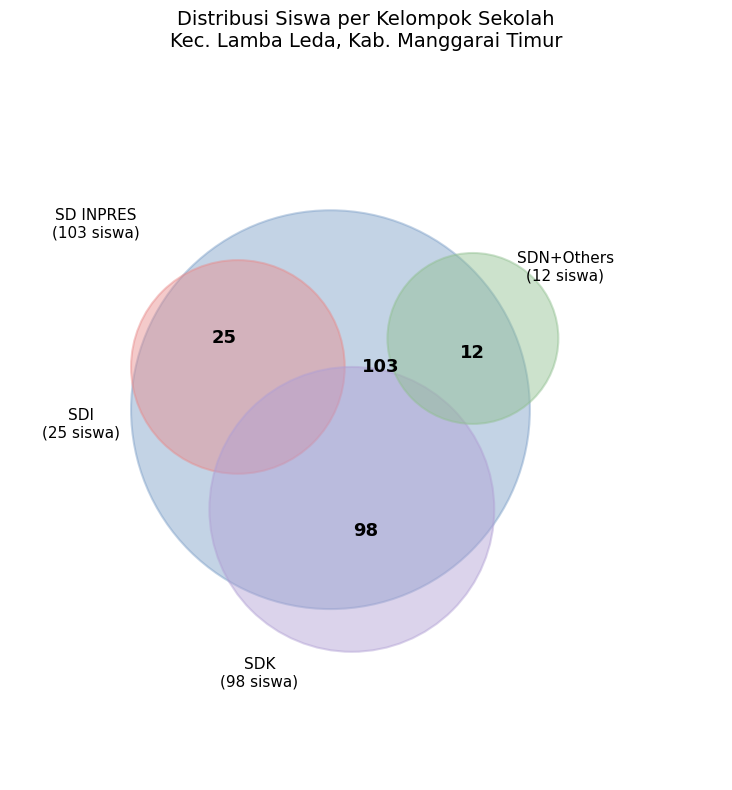

Does SDK WASO account for over 50% of the chart?

No